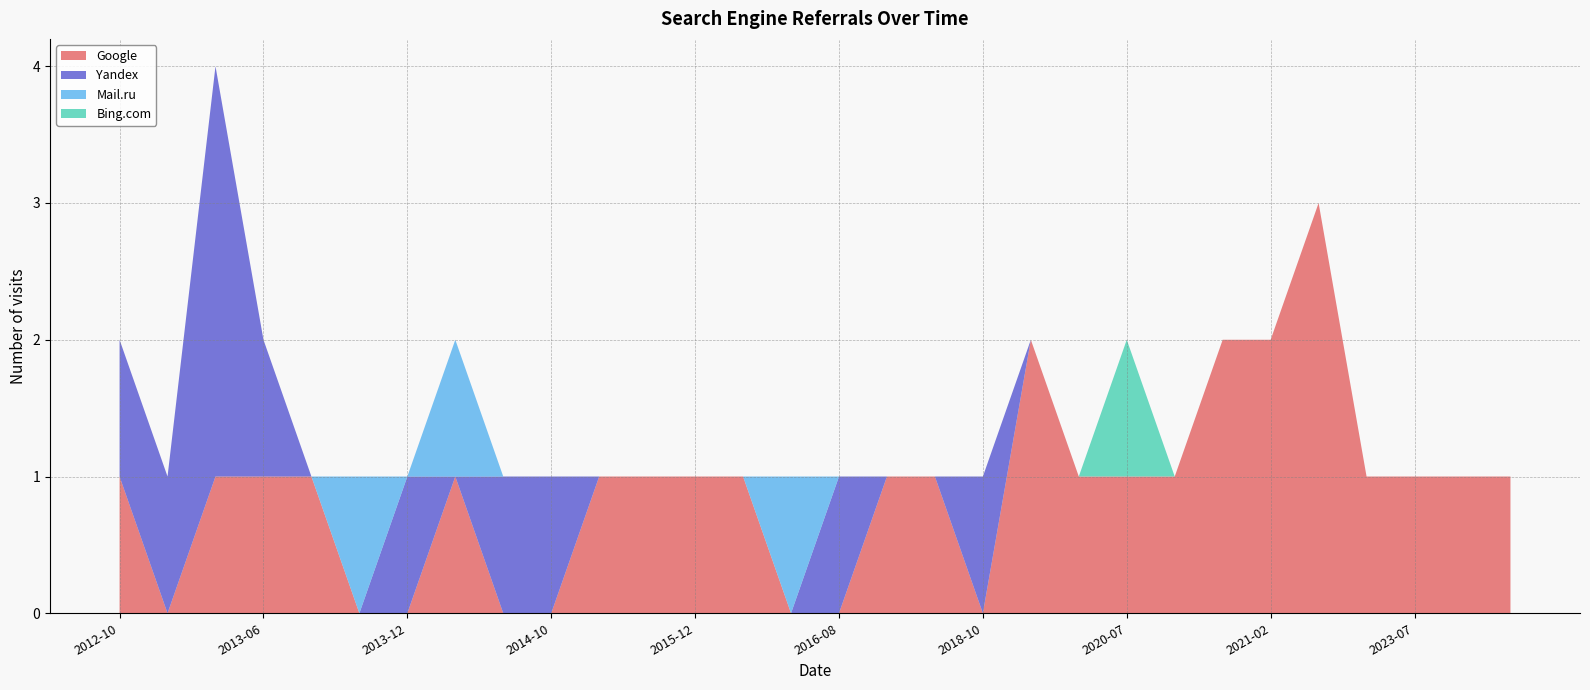

What is the spread (max minus min) of values at 2013-03?

3